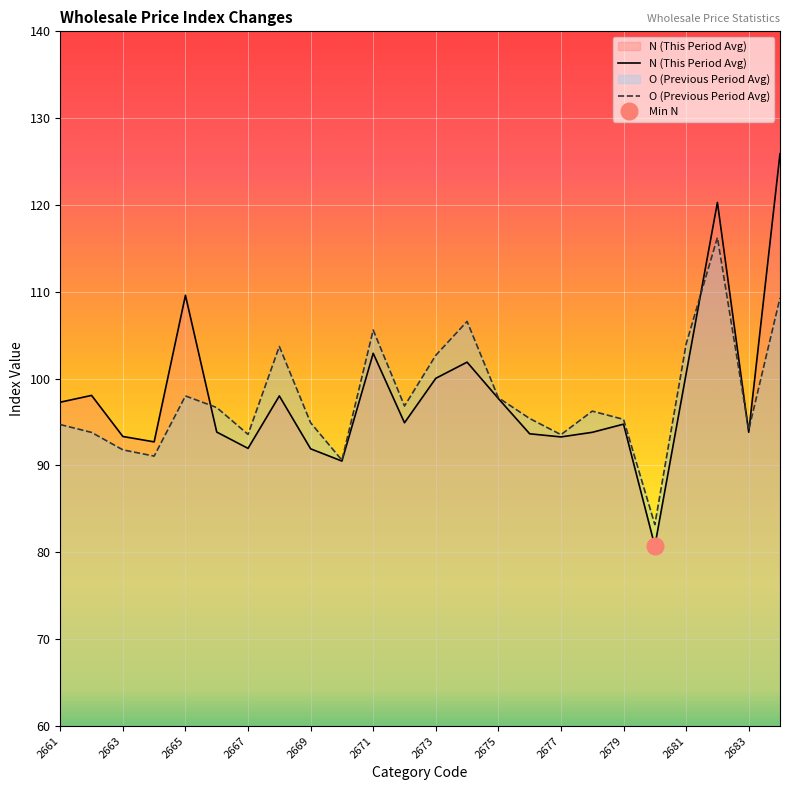

What is the spread (max minus min) of values at 2661?

2.6